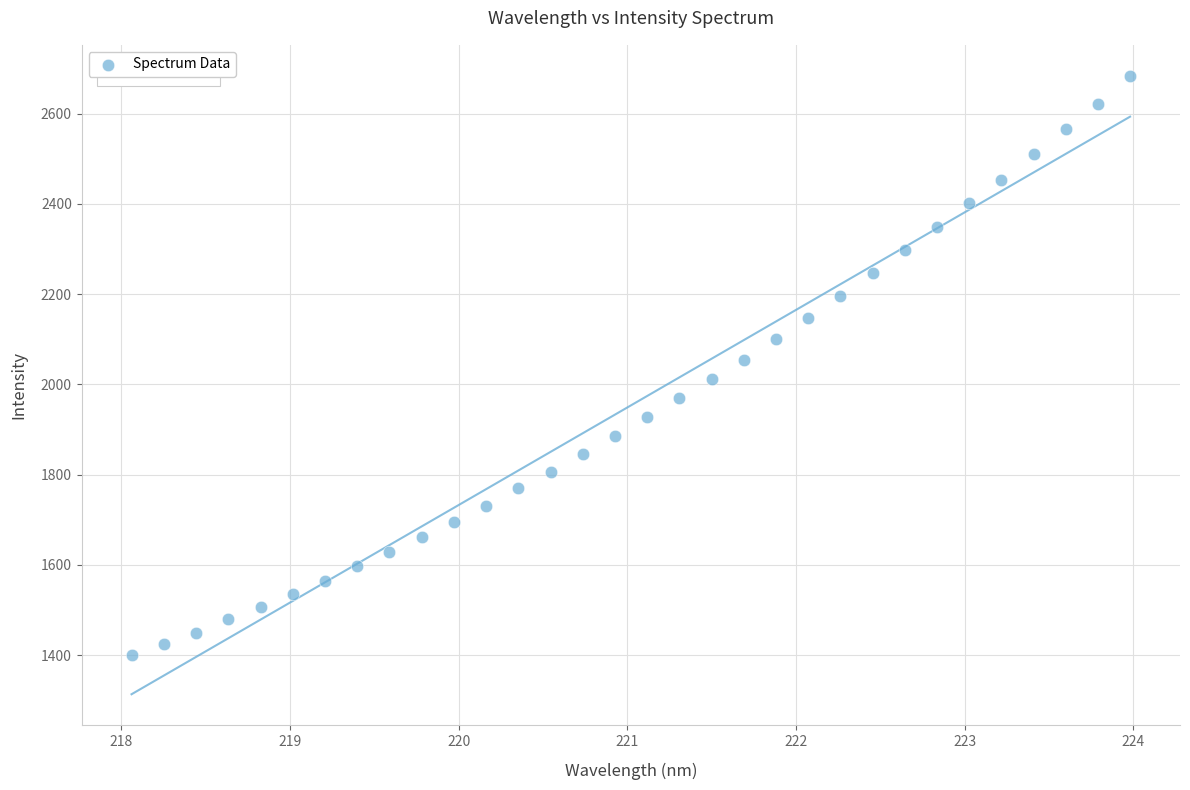

What is the range of Y values (max minus min)?

1284.6